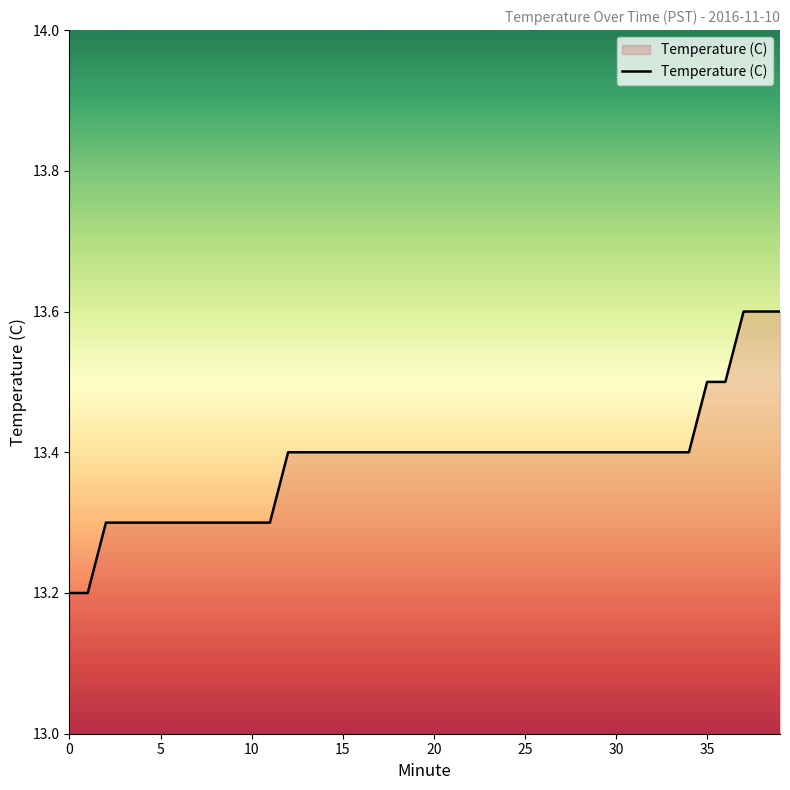

How many lines are shown in the chart?

1